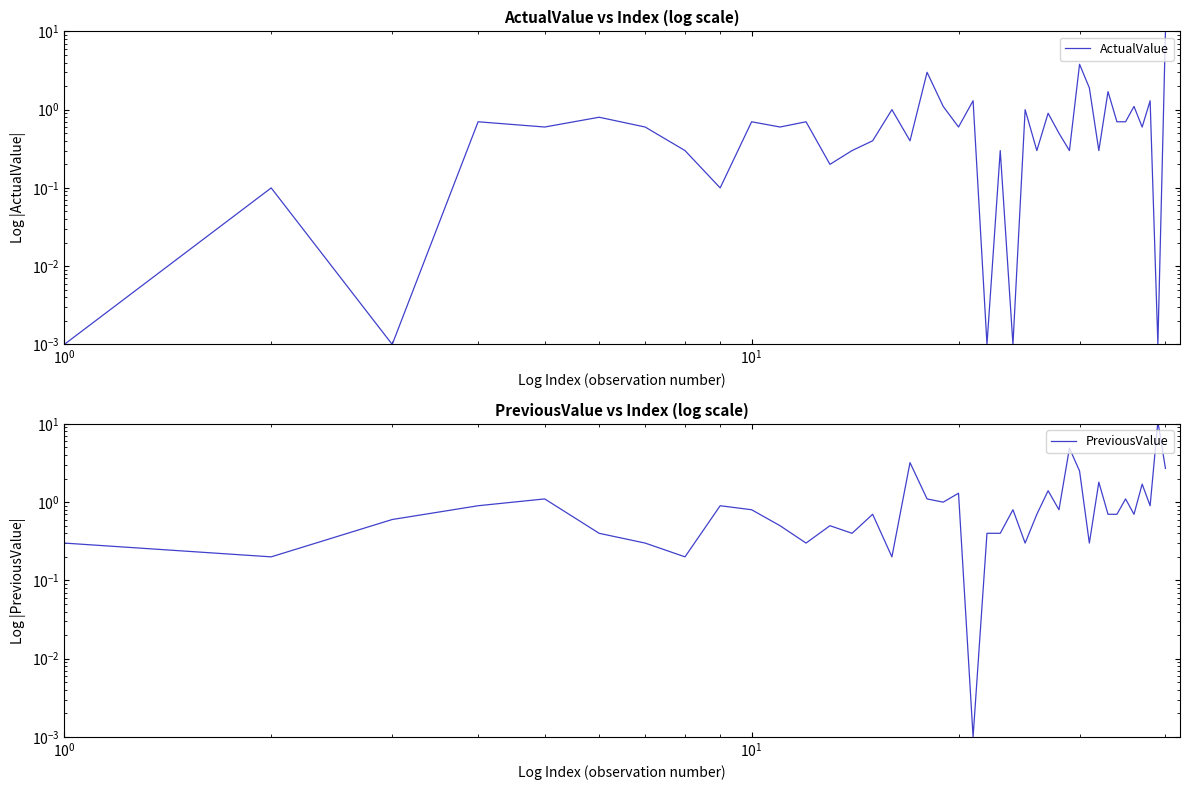

True or false: ActualValue has a value of 0.2 at 19.

False